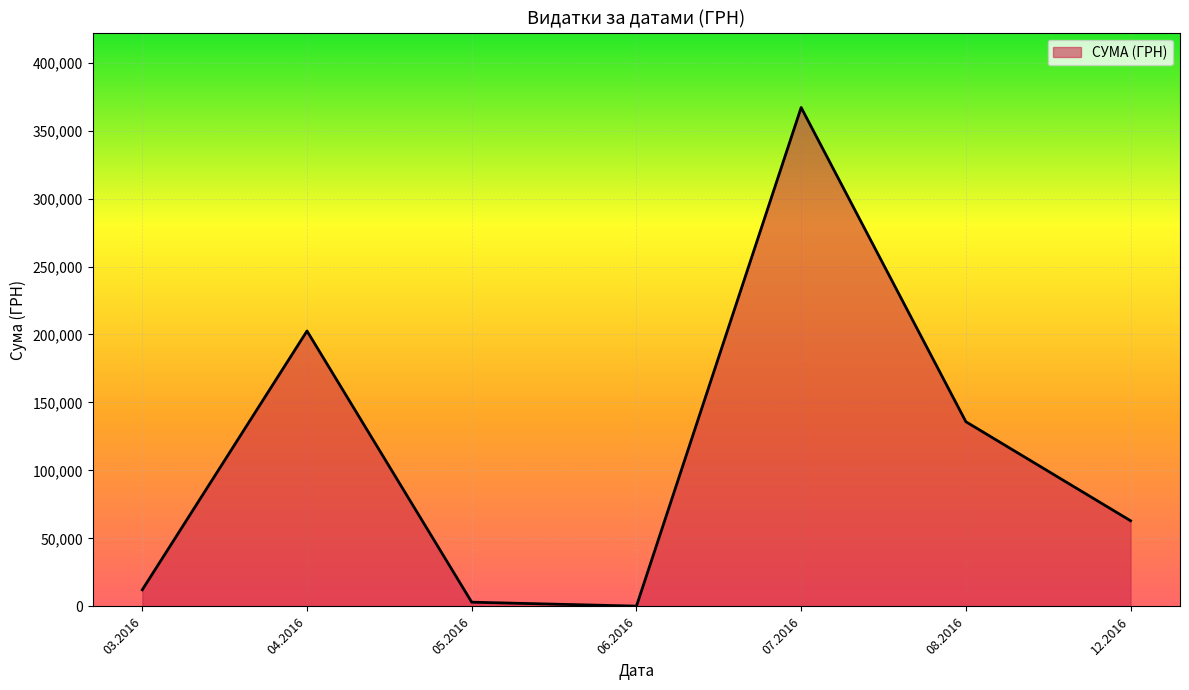

Count the number of categories in the chart.

7